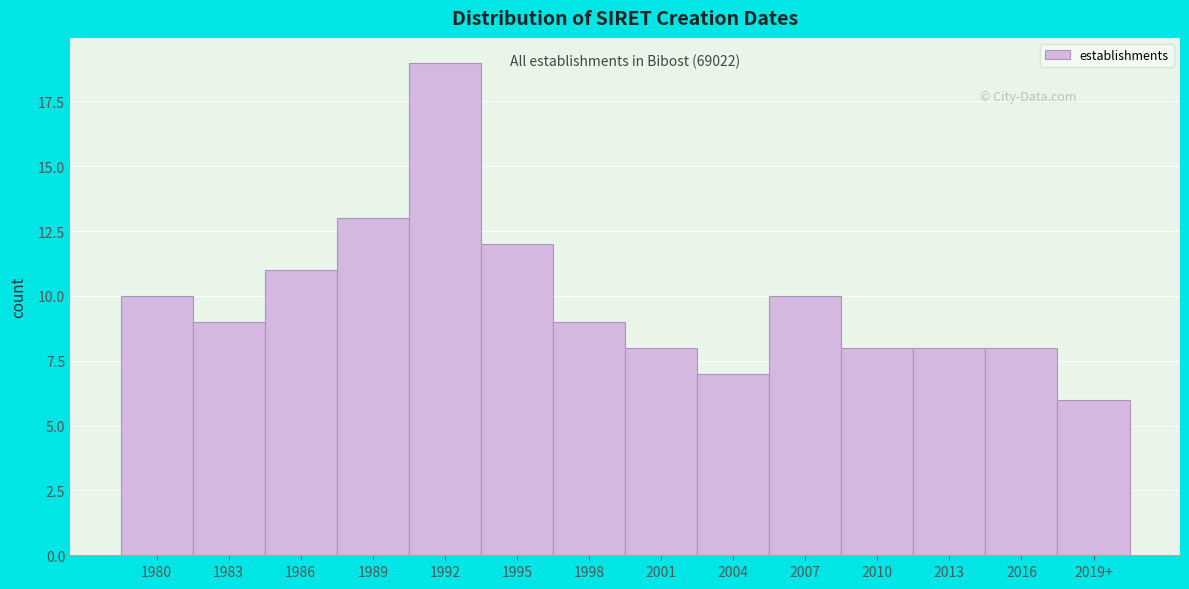

Reading left to right, extract all data points from this chart.

10	9	11	13	19	12	9	8	7	10	8	8	8	6